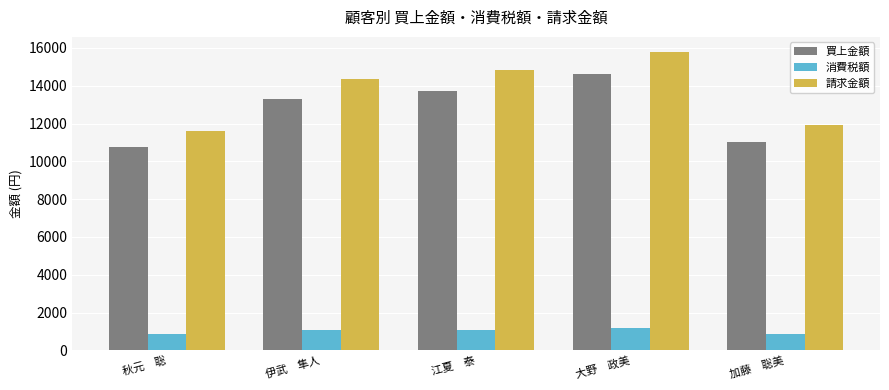

True or false: 消費税額 has a value of 523.8 at 大野　政美.

False